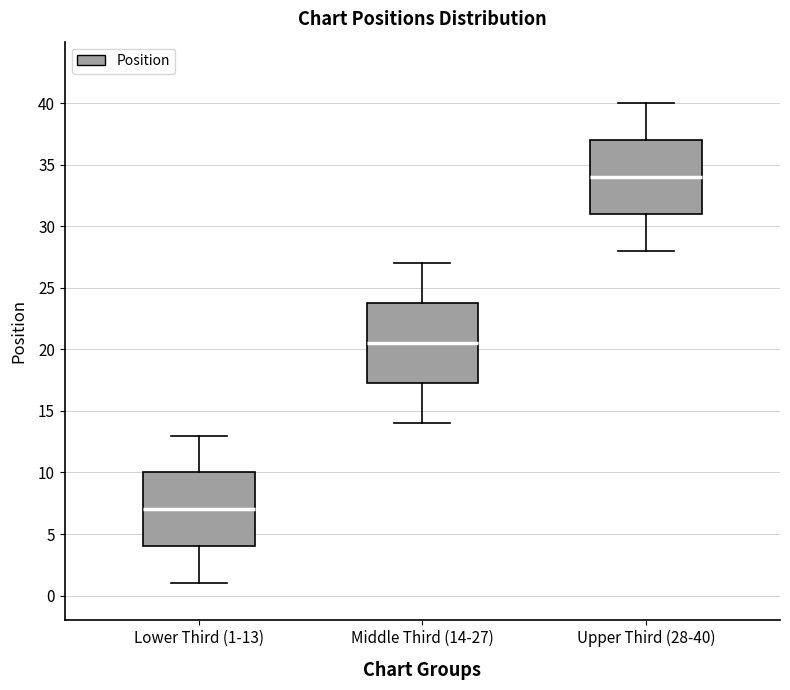

Where is the upper edge of the box for Upper Third (28-40) on the y-axis? The values are not printed on the chart, so give them approximately, as read against the axis.

37.0